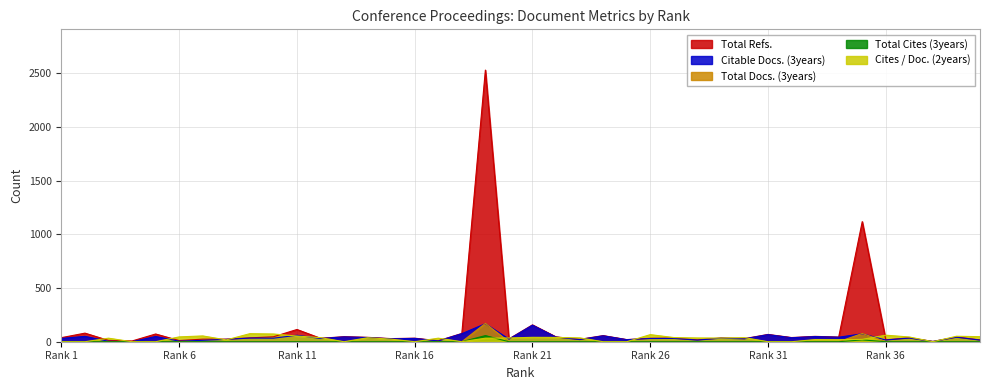

At which category is the sum across all series the highest?

19